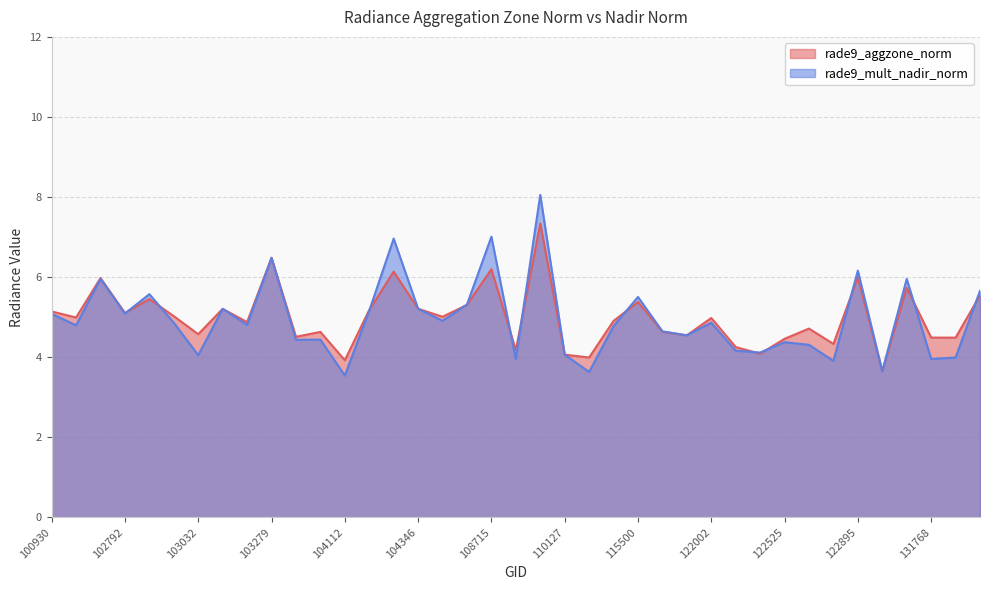

True or false: rade9_aggzone_norm has more than 0 points higher than both neighbors.

True